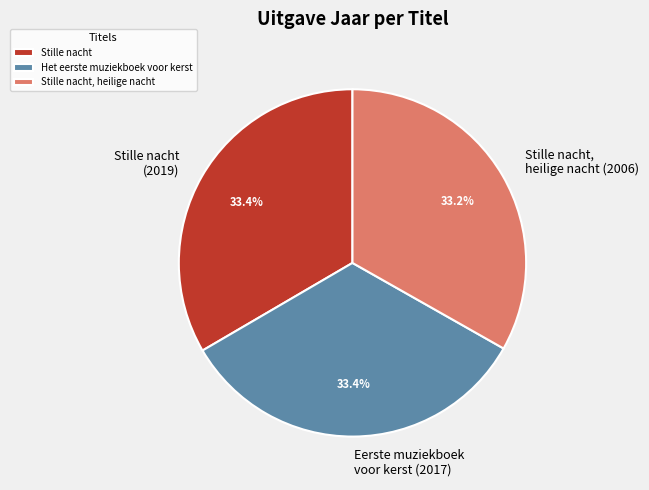

To the nearest percent, what percentage of the pie is Stille nacht, heilige nacht?

33%